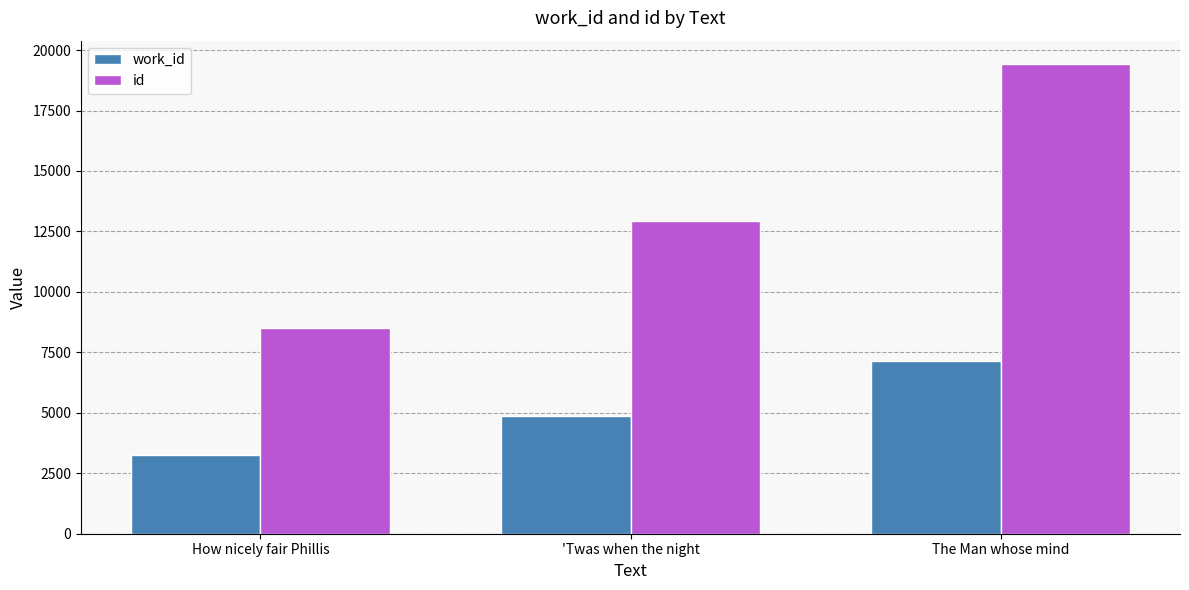

Rank the series at How nicely fair Phillis from highest to lowest value.

id, work_id